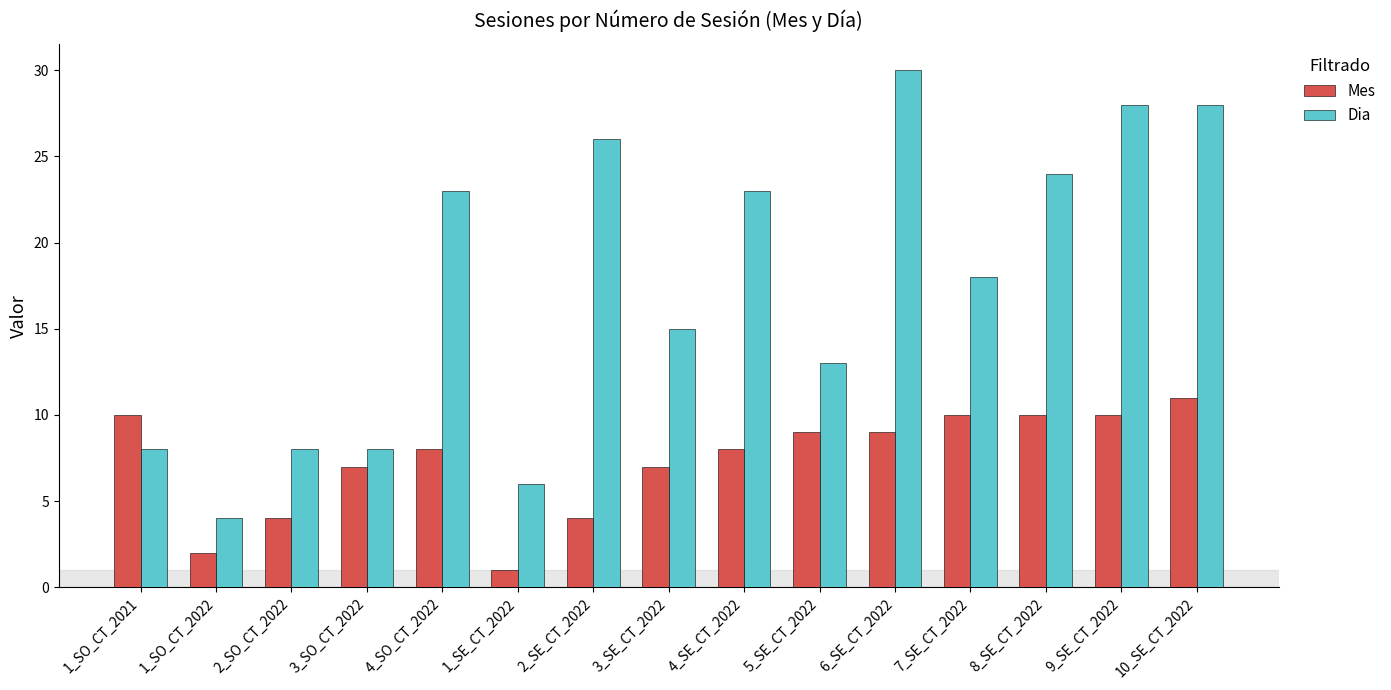

Reading left to right, extract all data points from this chart.

Mes: 10	2	4	7	8	1	4	7	8	9	9	10	10	10	11
Dia: 8	4	8	8	23	6	26	15	23	13	30	18	24	28	28